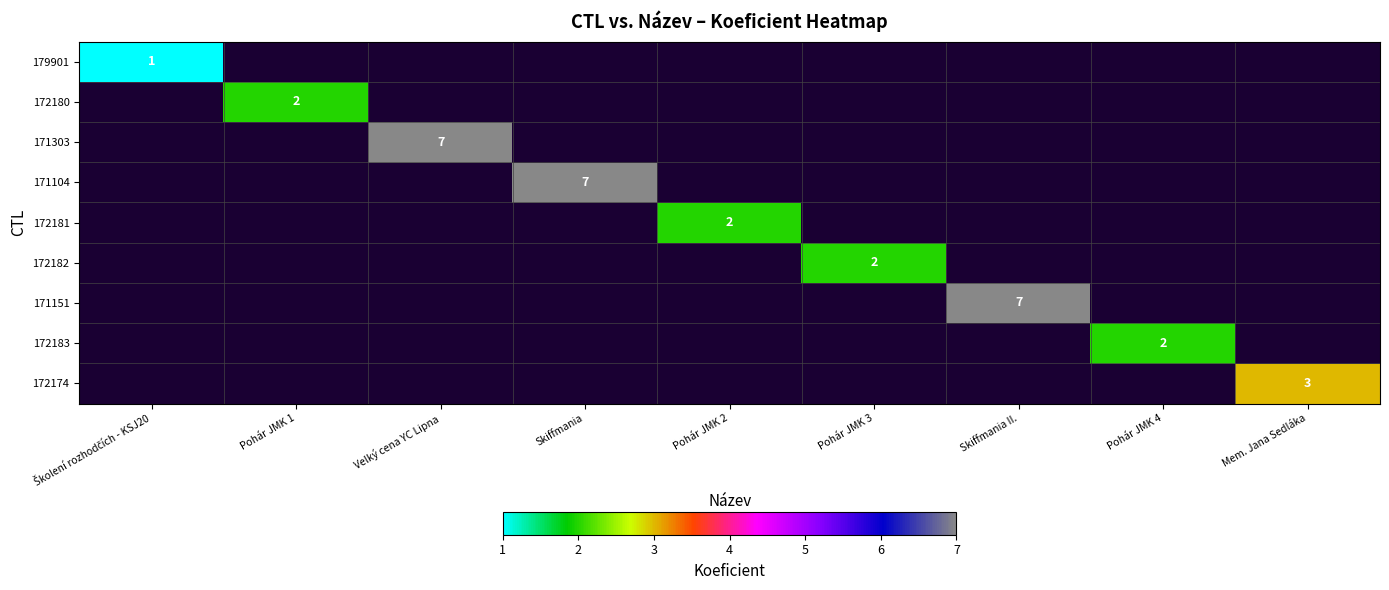

True or false: 171303 has a value of 4 at Velký cena YC Lipna.

False